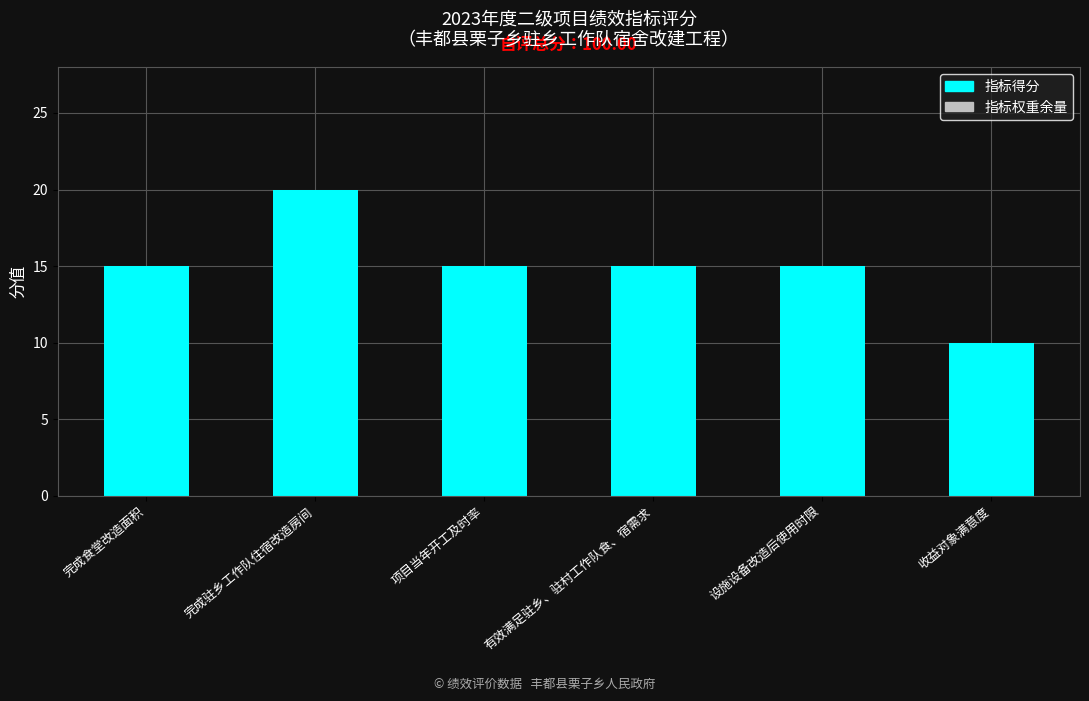

What is the greatest value displayed?

20